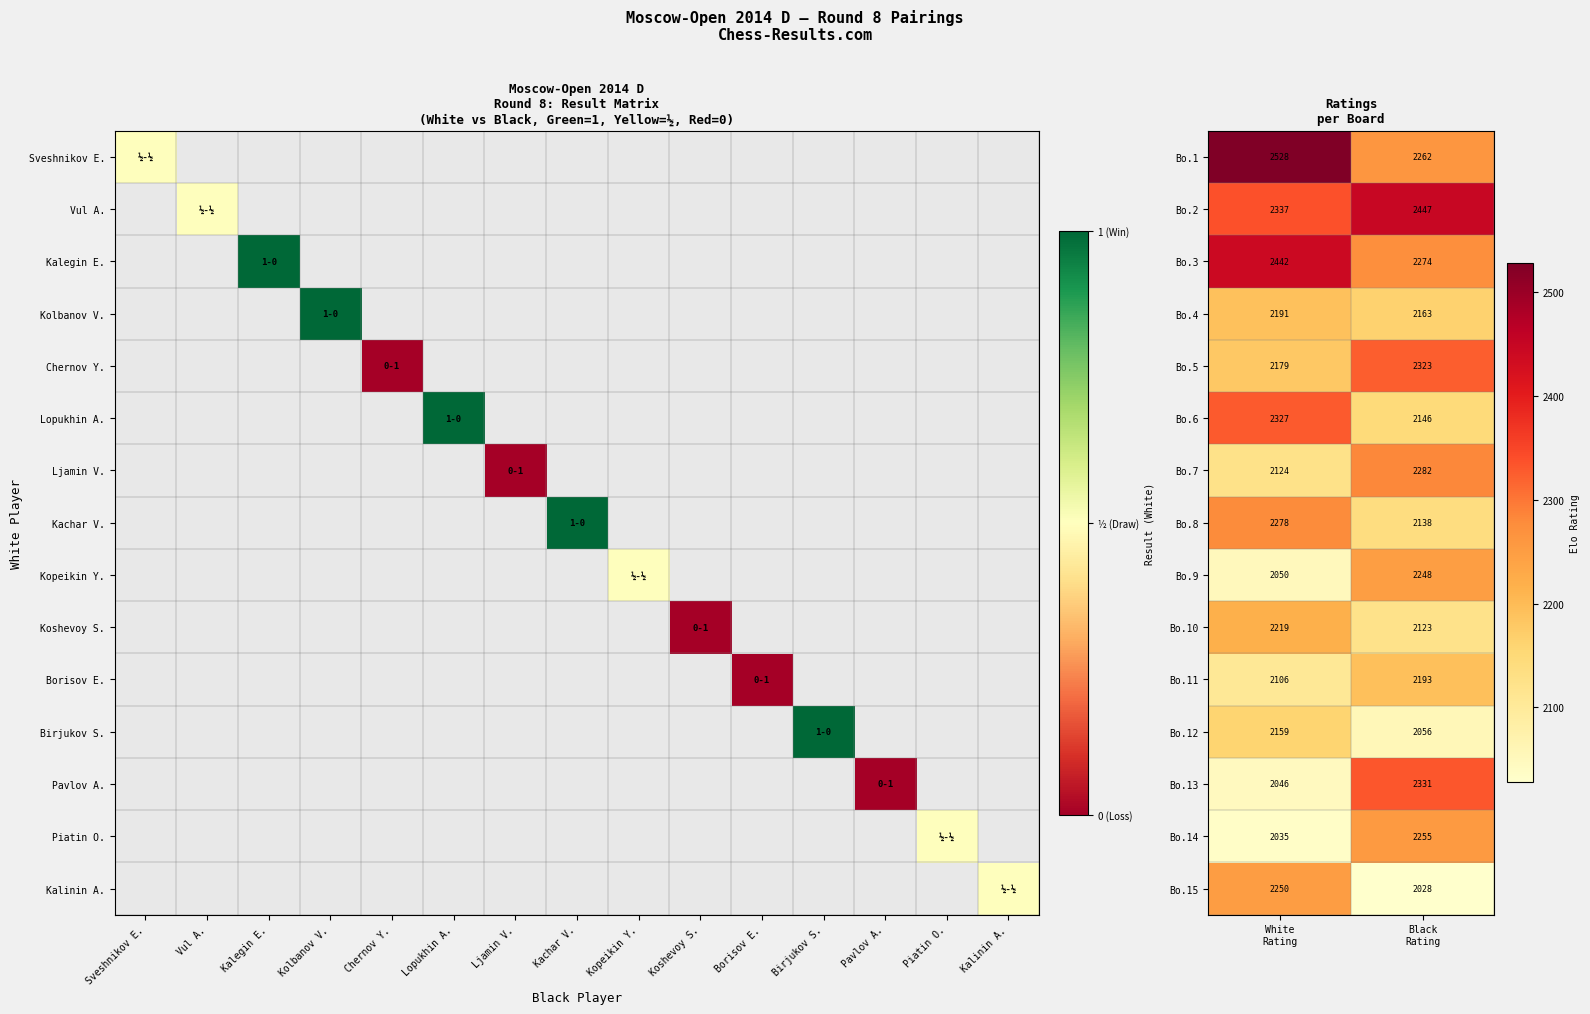

What is the highest value of the Bo.5 series?

2323